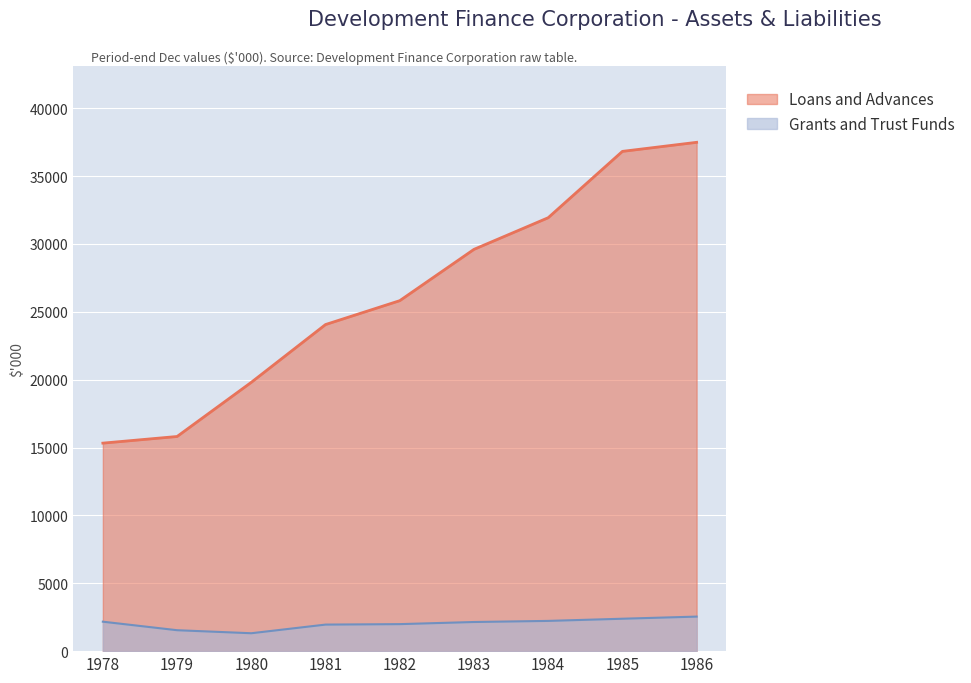

List the series in order of their overall mean, lowest first.

Grants and Trust Funds, Loans and Advances